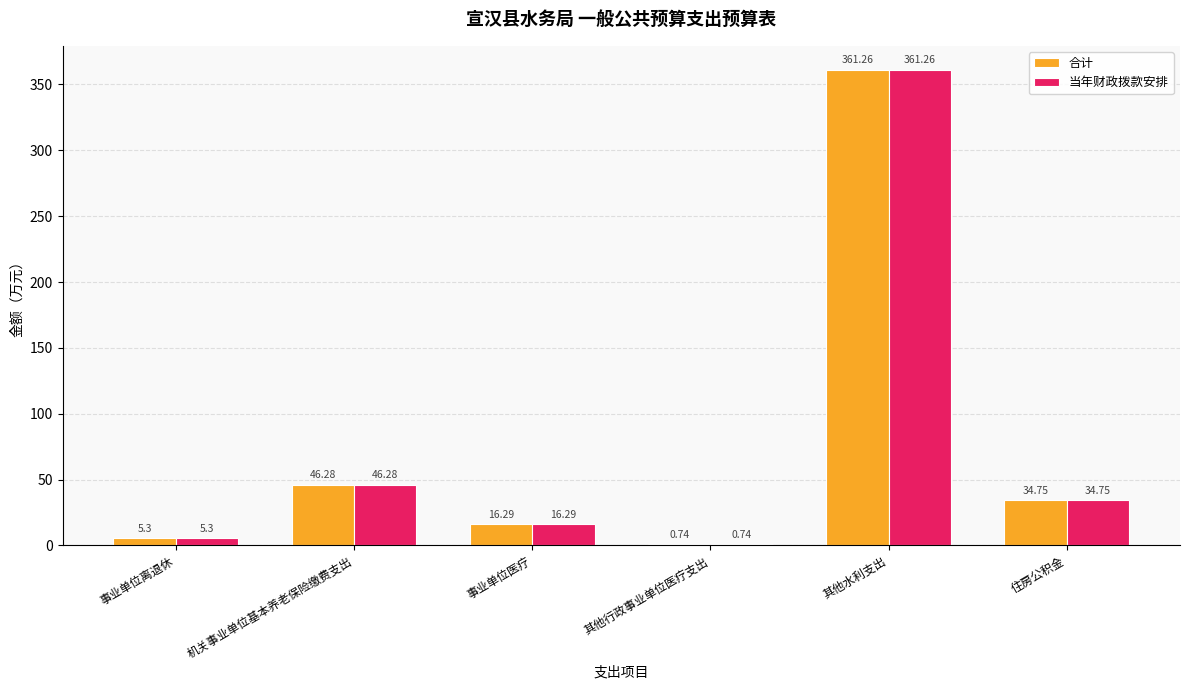

At which category is the sum across all series the highest?

其他水利支出